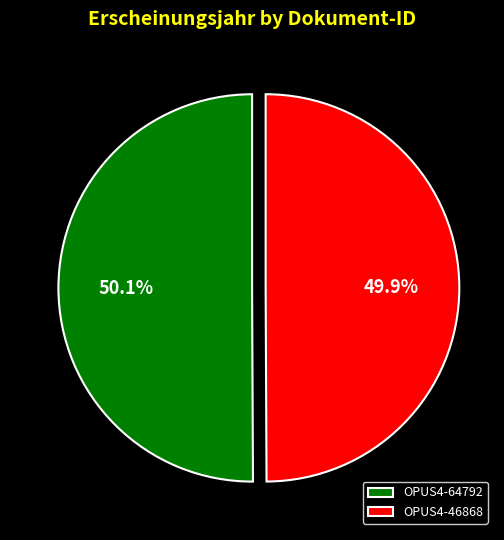

Is there any slice that represents more than half of the pie?

Yes